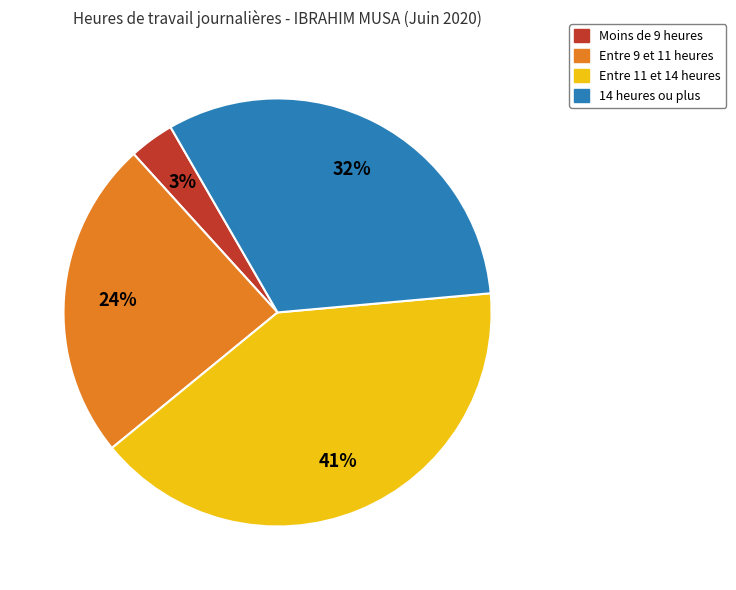

To the nearest percent, what percentage of the pie is Entre 9 et 11 heures?

24%